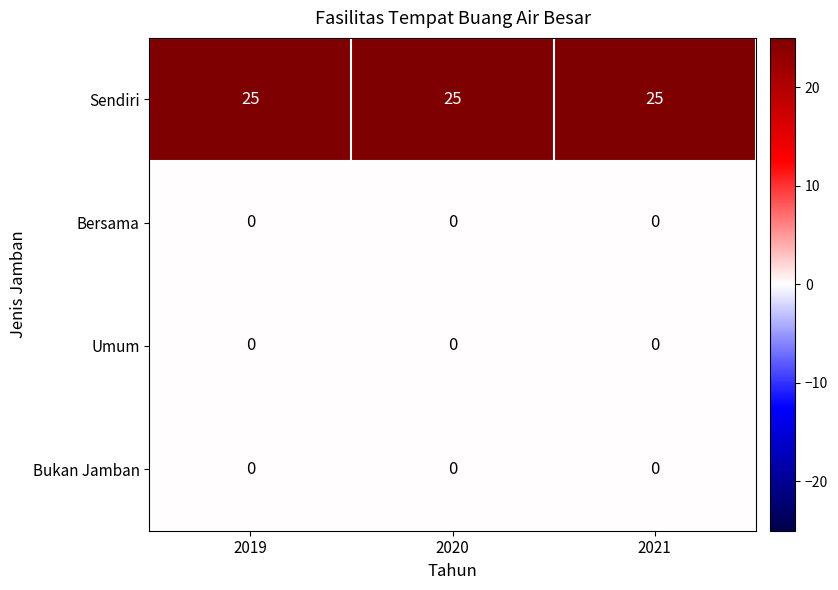

How many data points does each series have?

3